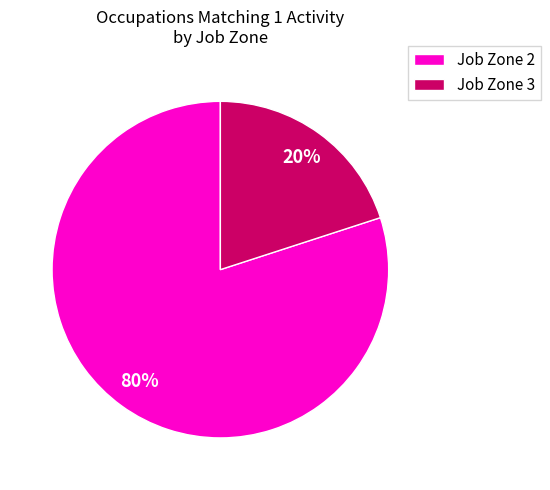

Which slice is the smallest?

Job Zone 3